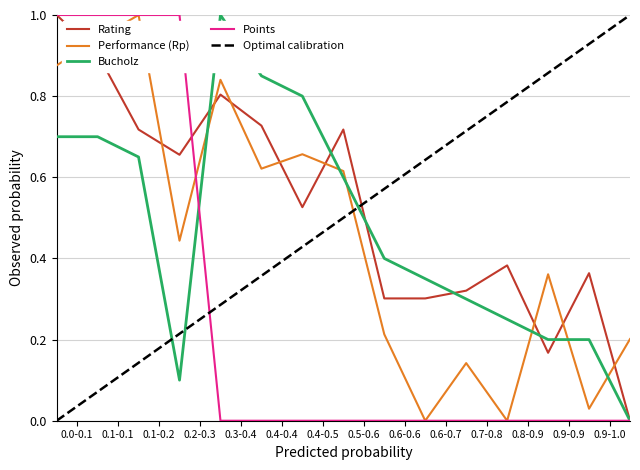

How many Bucholz values are between 0 and 1?

15